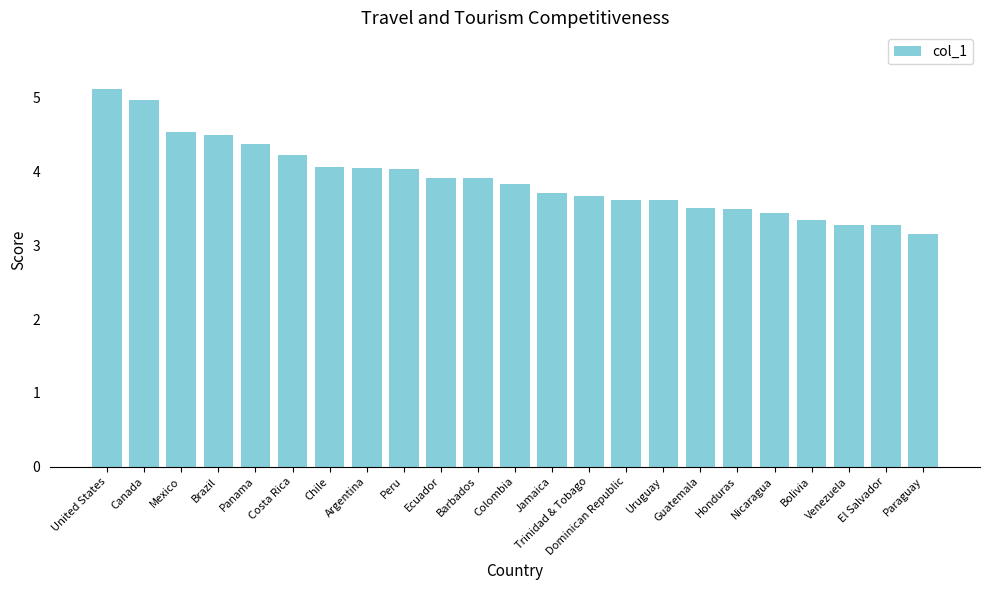

What is the difference between the maximum and minimum values?

2.0